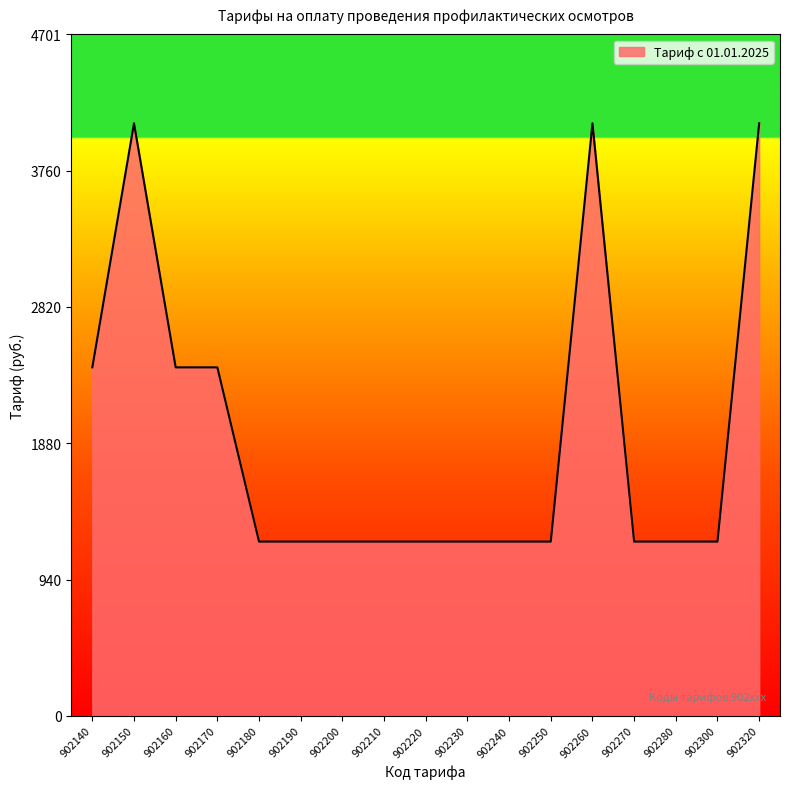

Is it true that the value at 902170 is 2404?

True